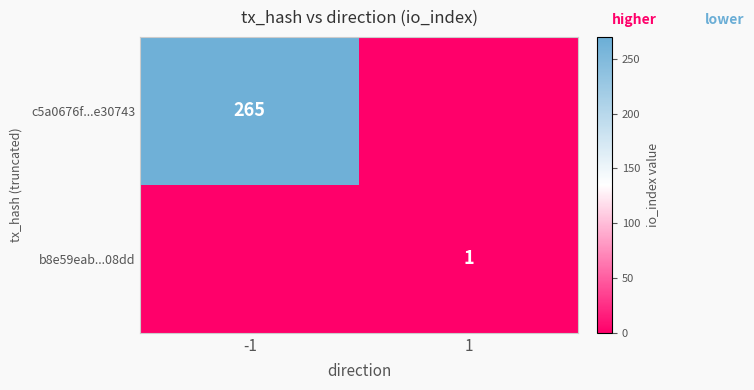

Is the value of c5a0676f...e30743 at -1 greater than the value of b8e59eab...08dd at 1?

Yes